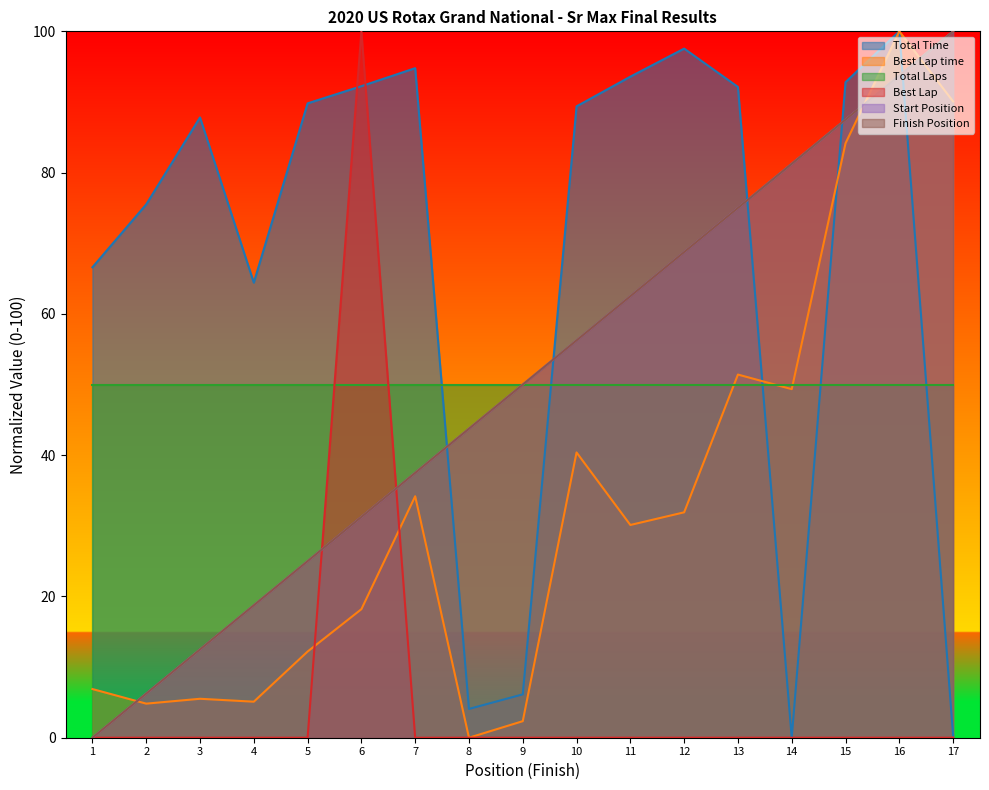

What is the greatest value displayed?

100.0